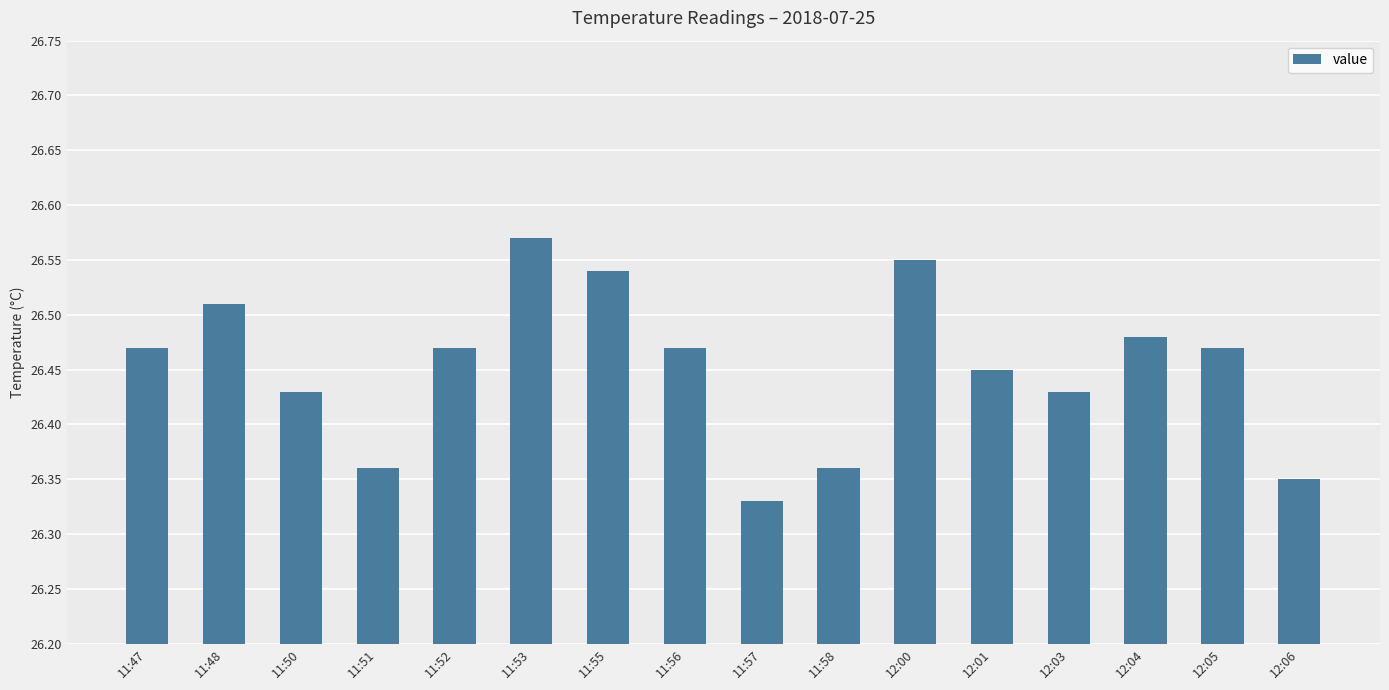

What is the sum of the values at 11:52 and 11:50?

52.9